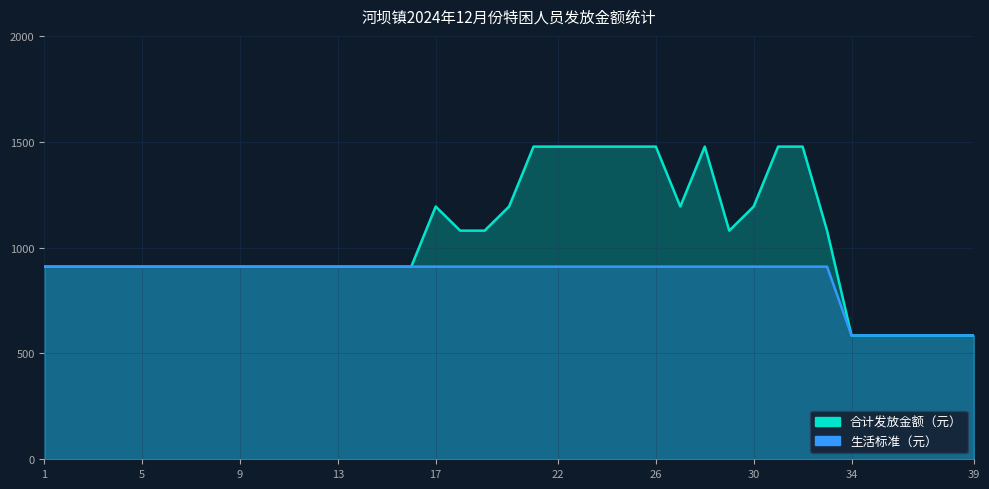

How many values in the 生活标准（元） series are below 910?

6